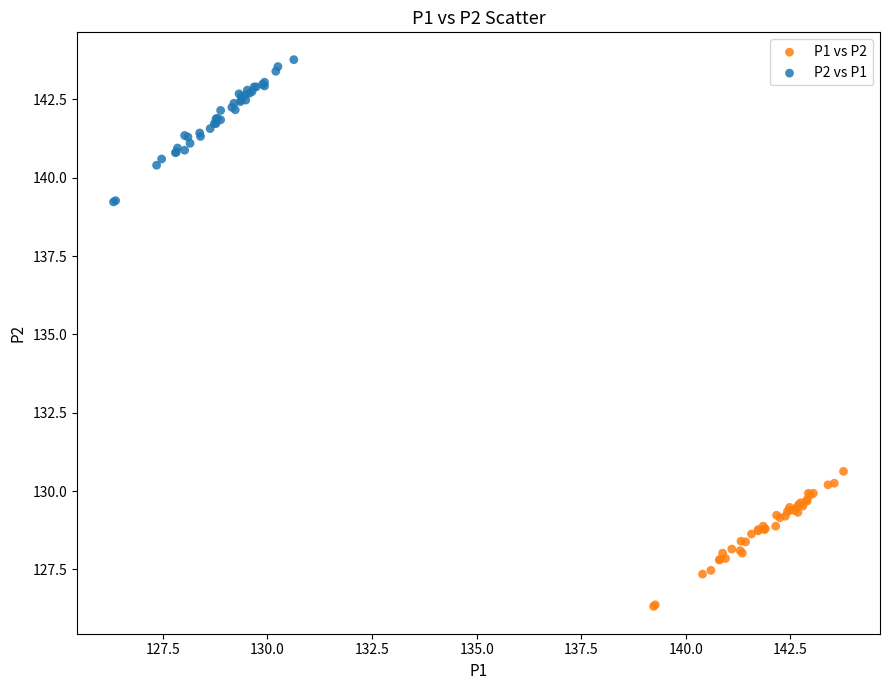

What are all the series names shown in the legend?

P1 vs P2, P2 vs P1